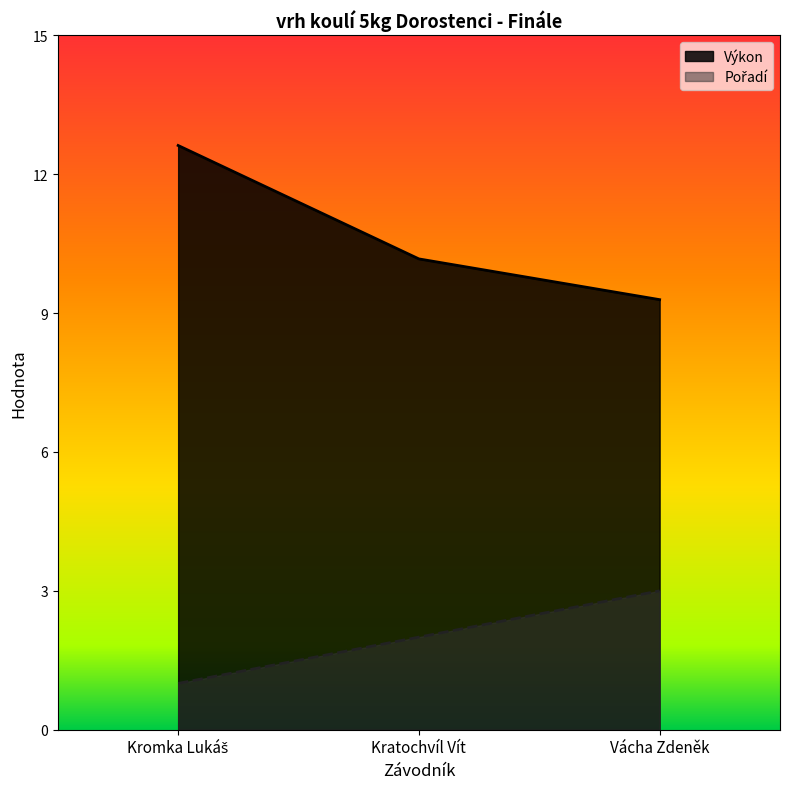

The value of Pořadí at Vácha Zdeněk is 2.1. True or false?

False